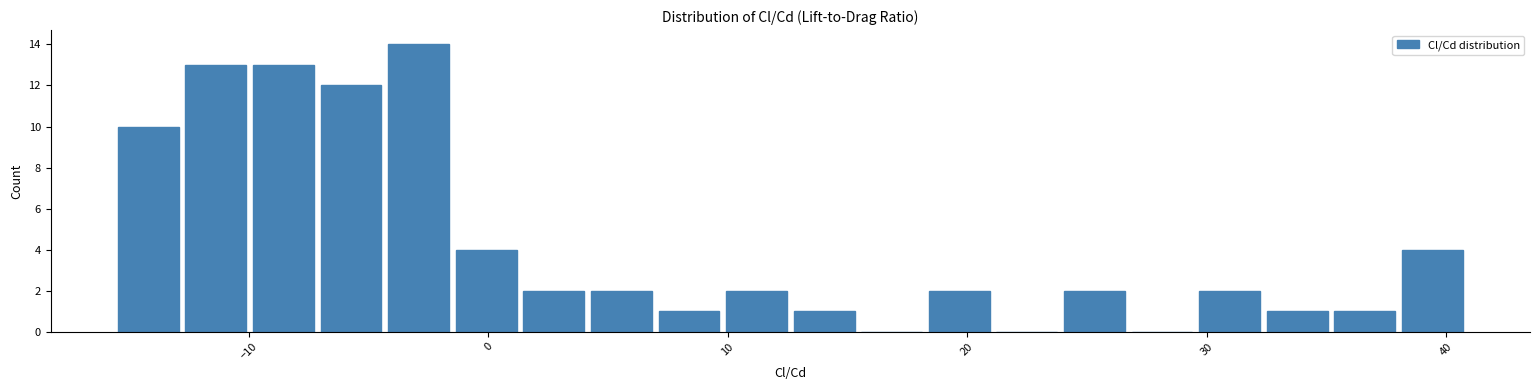

Around what value on the x-axis is the tallest bar? Give the approximate position of its centre, as read against the axis.

-3